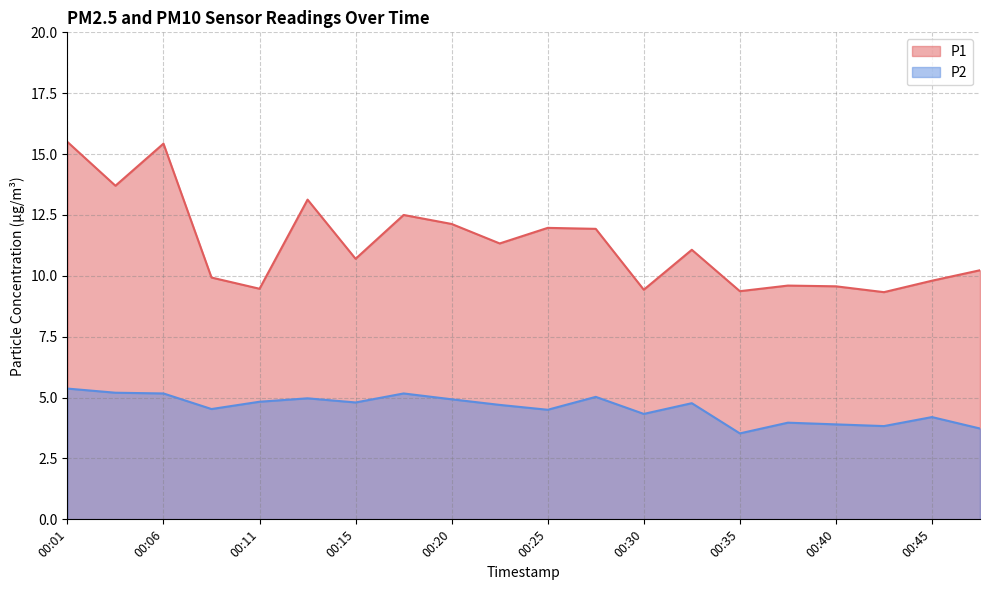

Reading right to left, list all the values displayed in this chart.

P1: 00:47=10.2	00:45=9.8	00:42=9.3	00:40=9.6	00:37=9.6	00:35=9.4	00:33=11.1	00:30=9.4	00:28=11.9	00:25=12.0	00:23=11.3	00:20=12.1	00:18=12.5	00:15=10.7	00:13=13.1	00:11=9.5	00:08=9.9	00:06=15.4	00:03=13.7	00:01=15.5
P2: 00:47=3.7	00:45=4.2	00:42=3.8	00:40=3.9	00:37=4.0	00:35=3.5	00:33=4.8	00:30=4.3	00:28=5.0	00:25=4.5	00:23=4.7	00:20=4.9	00:18=5.2	00:15=4.8	00:13=5.0	00:11=4.8	00:08=4.5	00:06=5.2	00:03=5.2	00:01=5.4